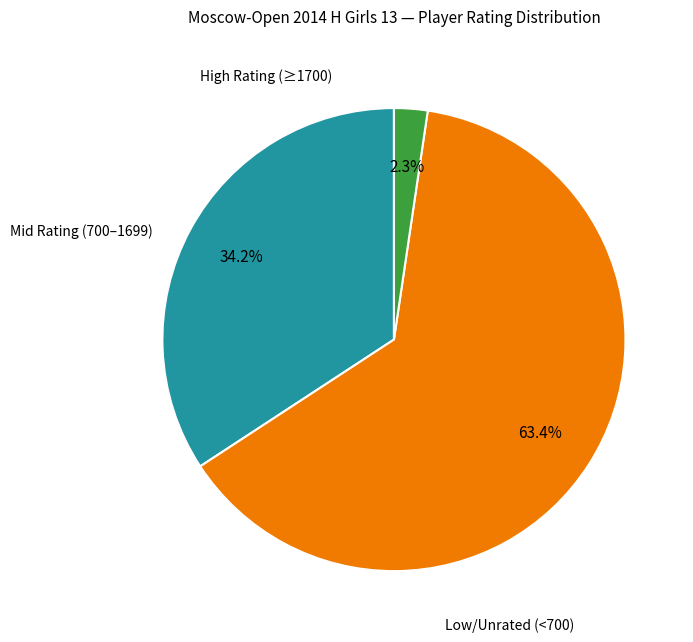

Does any single category account for the majority?

Yes